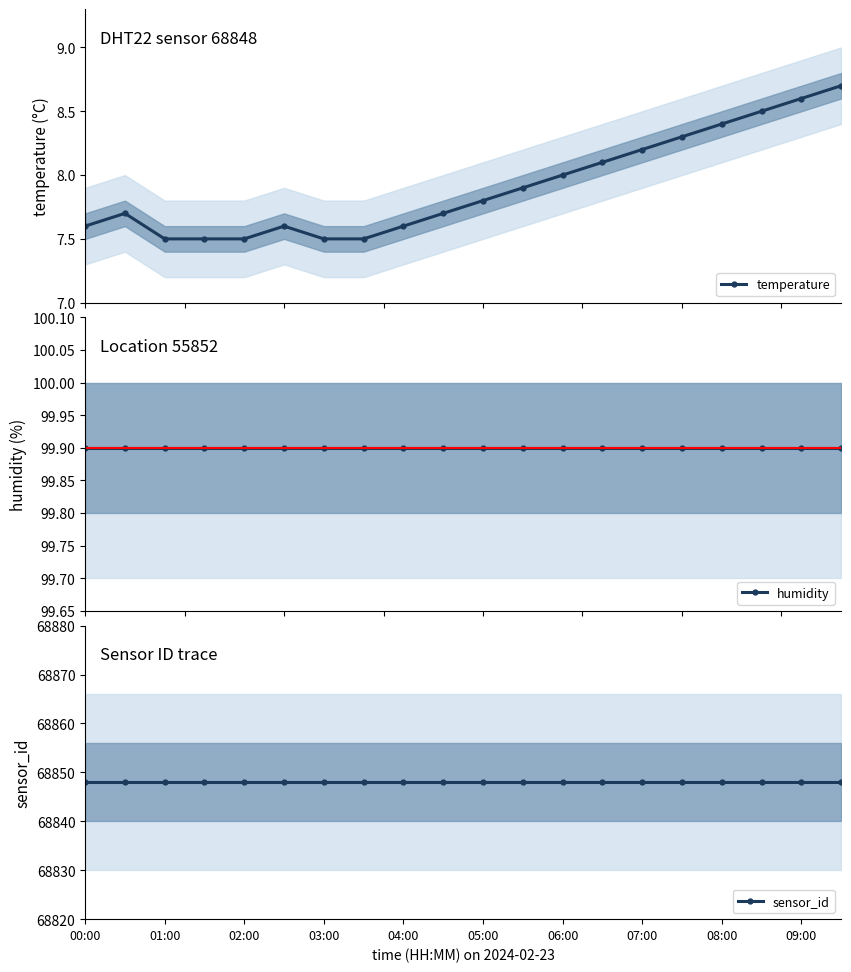

Does the chart have visible grid lines?

No